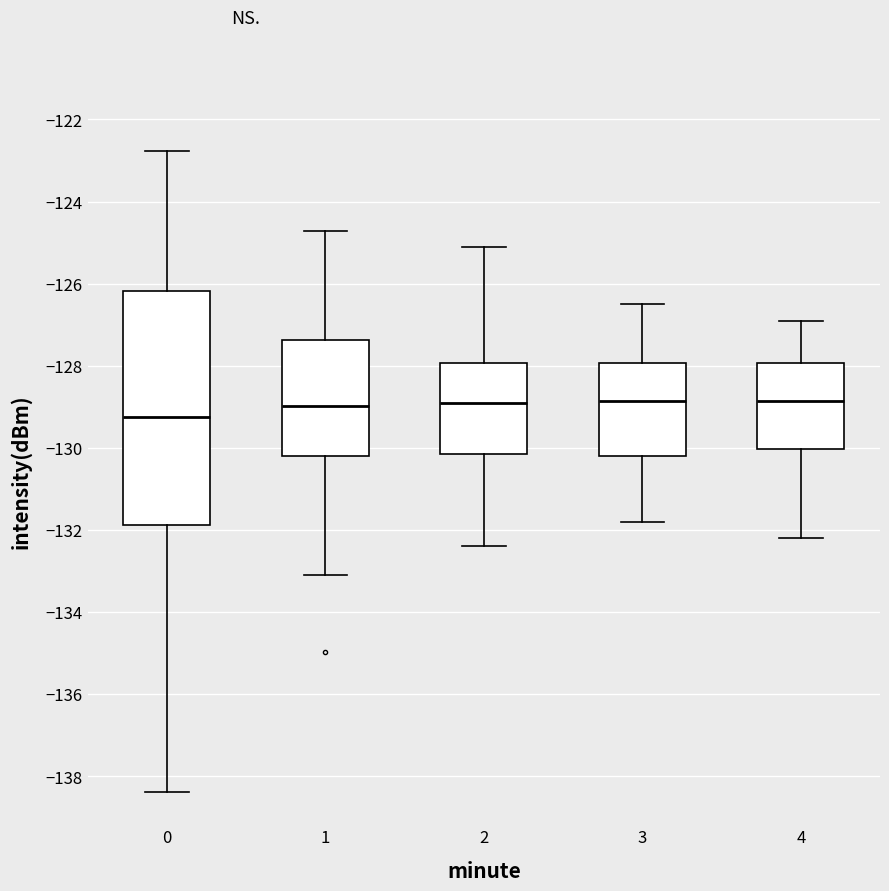

Reading left to right, read every box against the y-axis: the position of its median line, the range the box covers, and the ends of its whiskers. The values are not printed on the chart, so give them approximately, as read against the axis.

0: median -129.2, box -131.8 to -126.2, whiskers -138.4 to -122.8
1: median -129.0, box -130.2 to -127.4, whiskers -133.0 to -124.8
2: median -128.8, box -130.2 to -128.0, whiskers -132.4 to -125.0
3: median -128.8, box -130.2 to -128.0, whiskers -131.8 to -126.4
4: median -128.8, box -130.0 to -128.0, whiskers -132.2 to -126.8